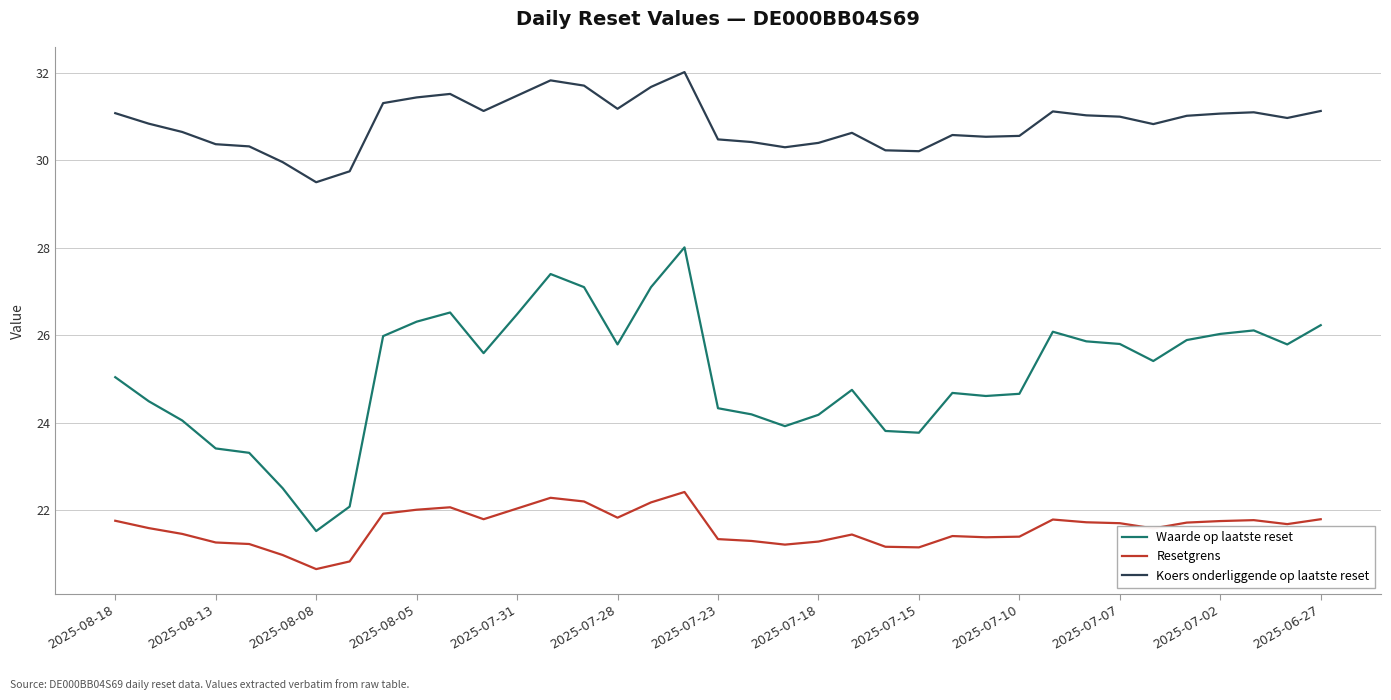

What is the highest value of the Resetgrens series?

22.4